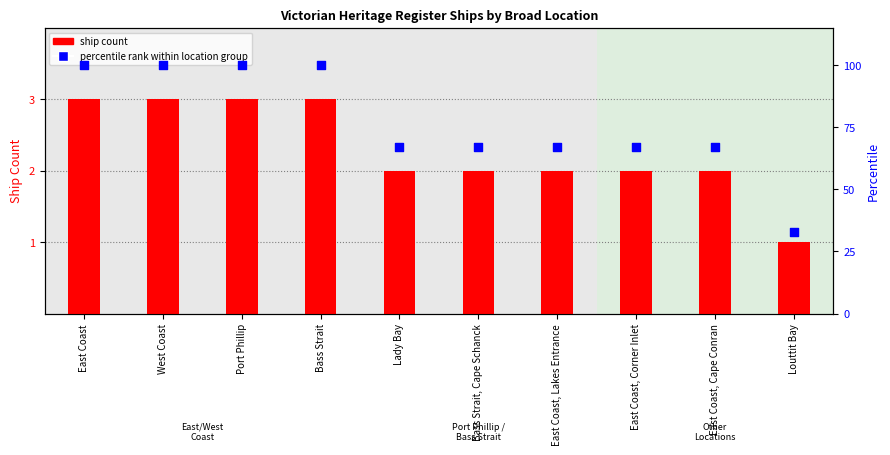

What are all the series names shown in the legend?

ship count, percentile rank